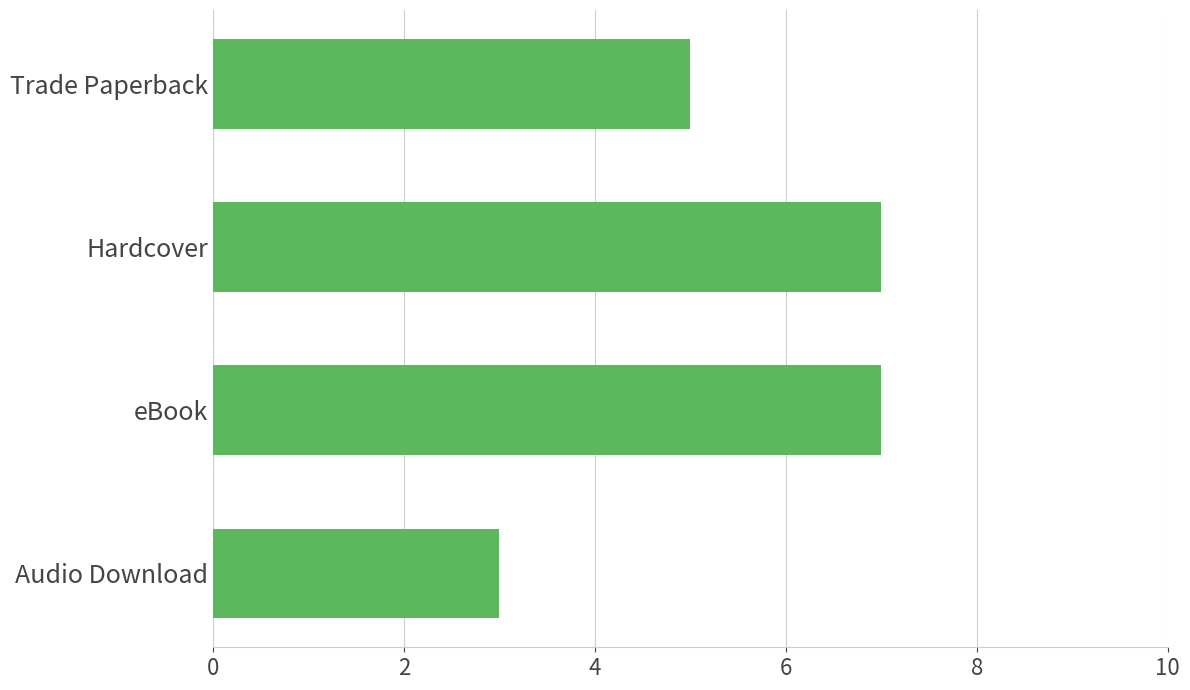

True or false: the data shows 7 at eBook.

True